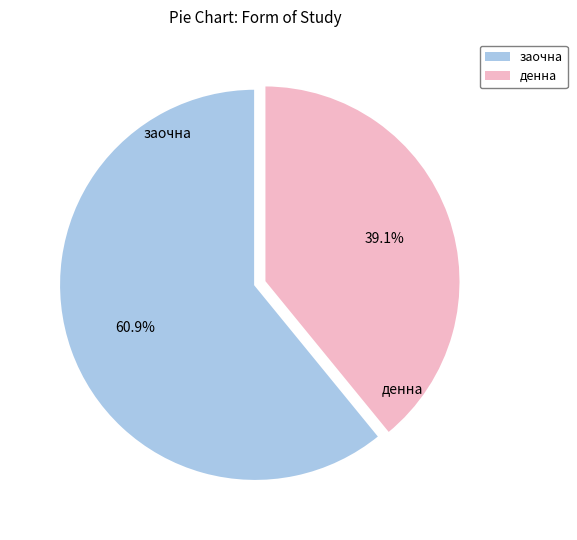

Which category has the smallest portion of the pie?

денна